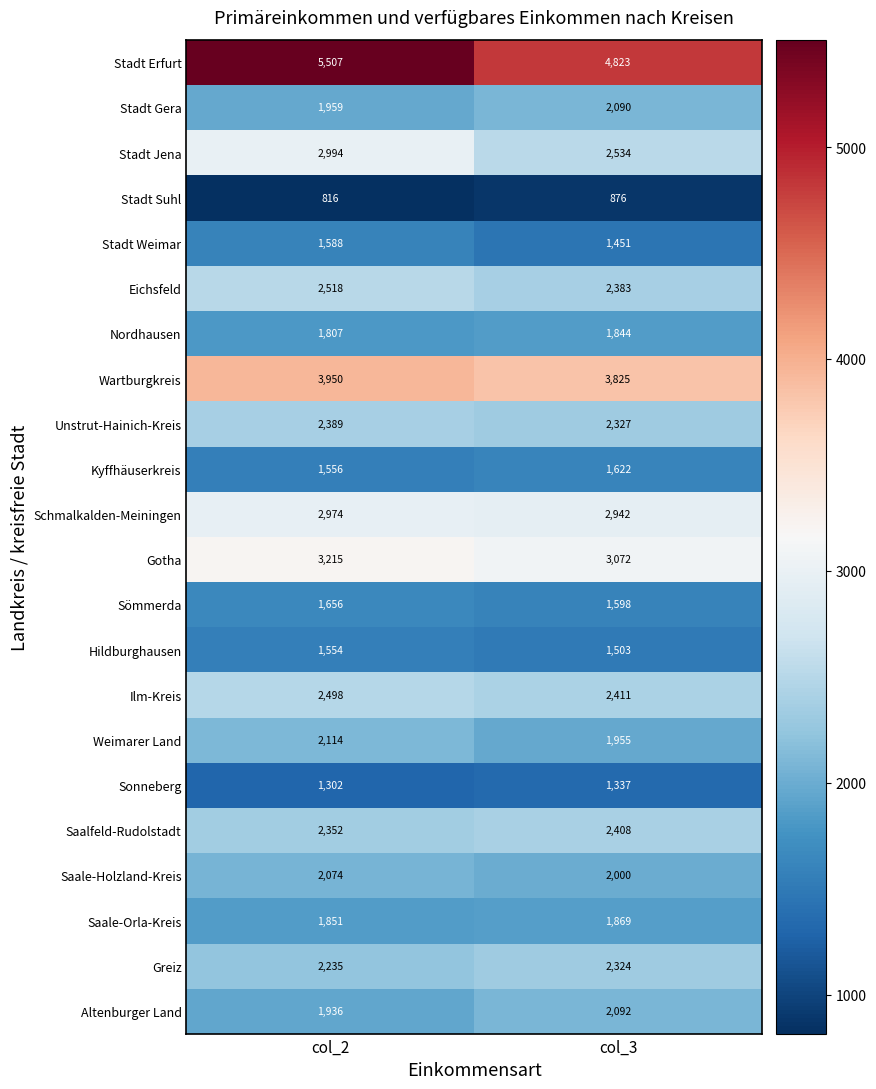

What is the spread (max minus min) of values at col_2?

4691